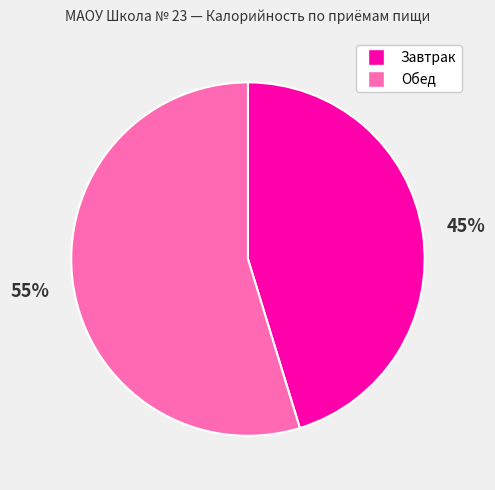

Which category has the smallest portion of the pie?

Завтрак